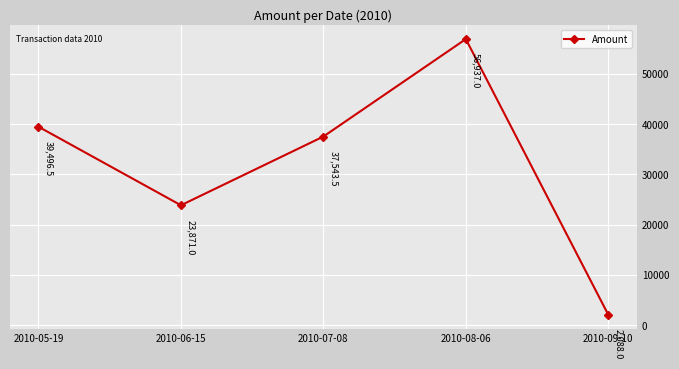

Reading right to left, transcribe all the data shown in this chart.

2088.0	56937.0	37543.5	23871.0	39496.5